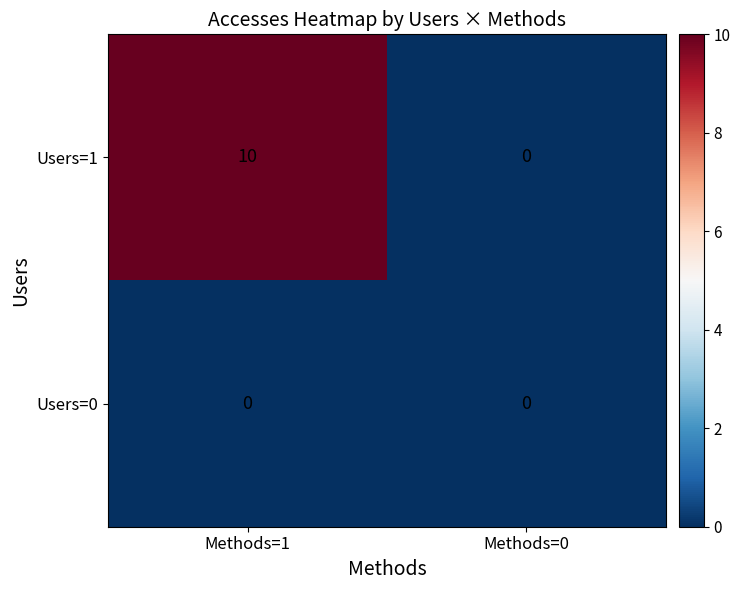

At which category is the sum across all series the highest?

Methods=1